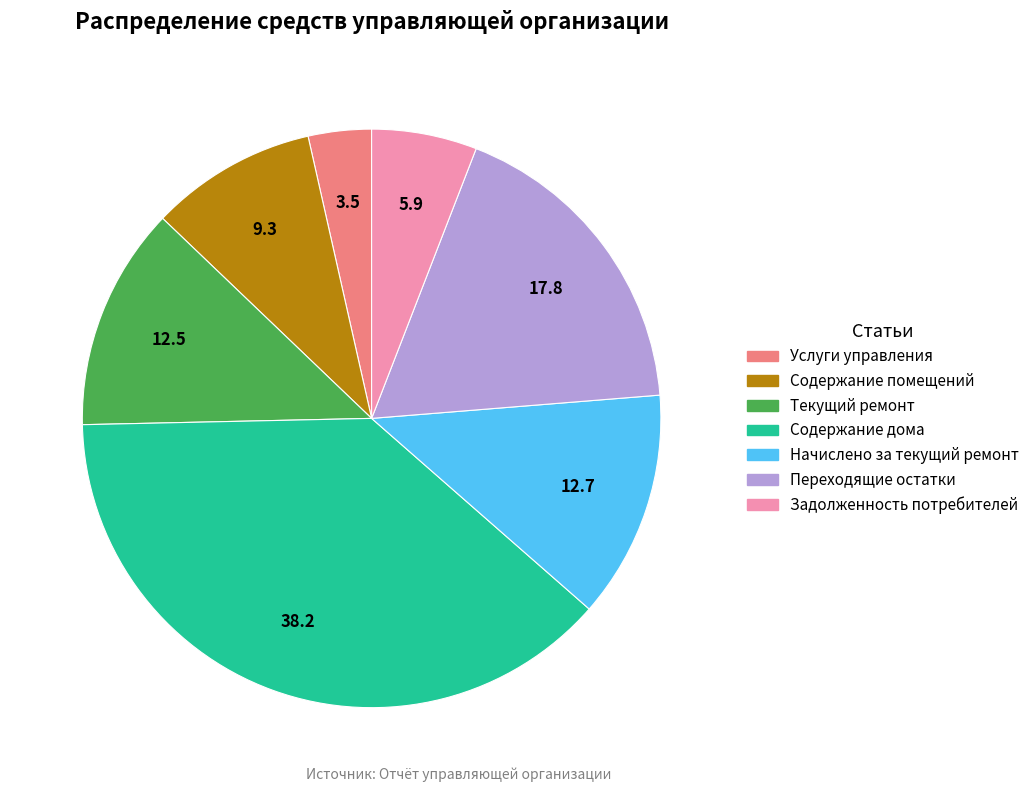

Is there any slice that represents more than half of the pie?

No